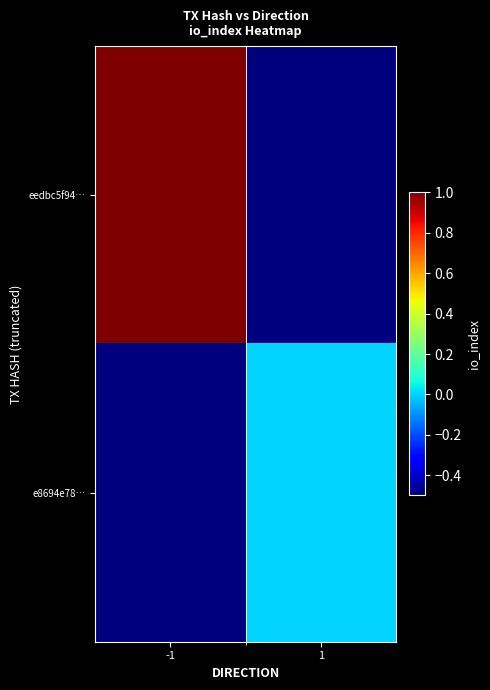

Which series changed the most between -1 and 1?

eedbc5f94…